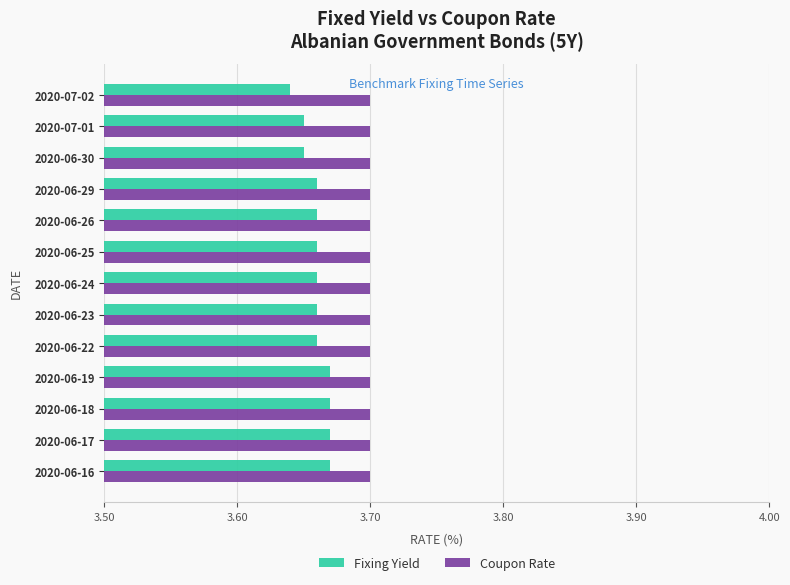

Which series has the largest total across all categories?

Coupon Rate